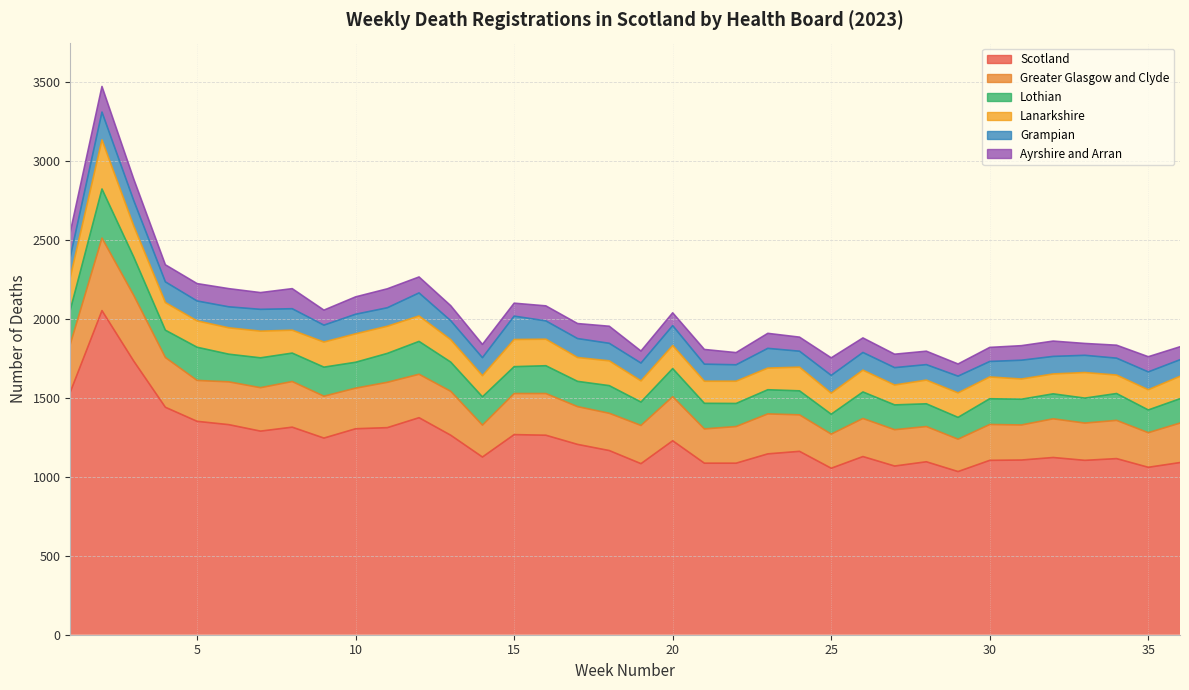

Which series has the largest total across all categories?

Scotland